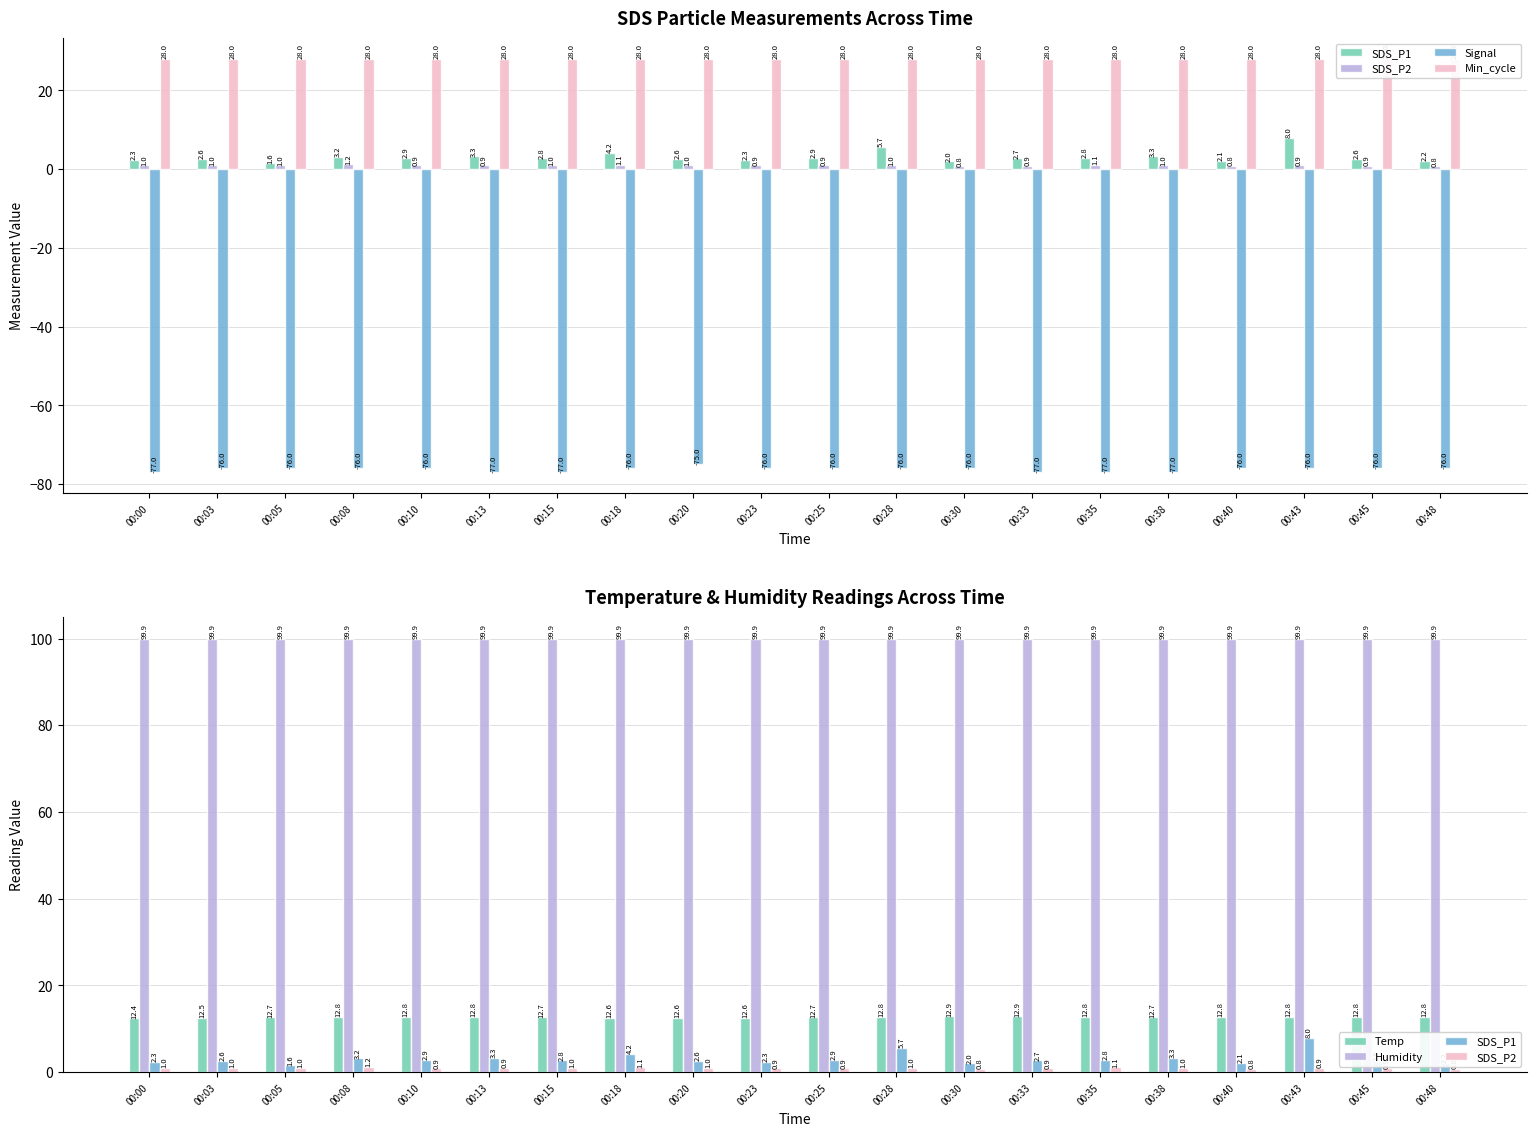

True or false: SDS_P2 has a value of 0.8 at 00:40.

True